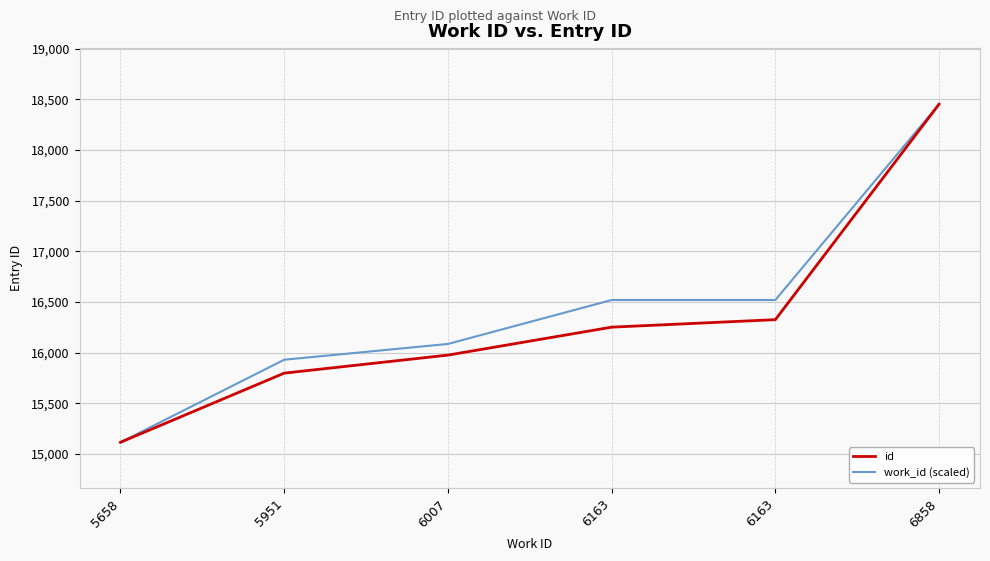

At which label does work_id (scaled) first exceed 16519?

6163